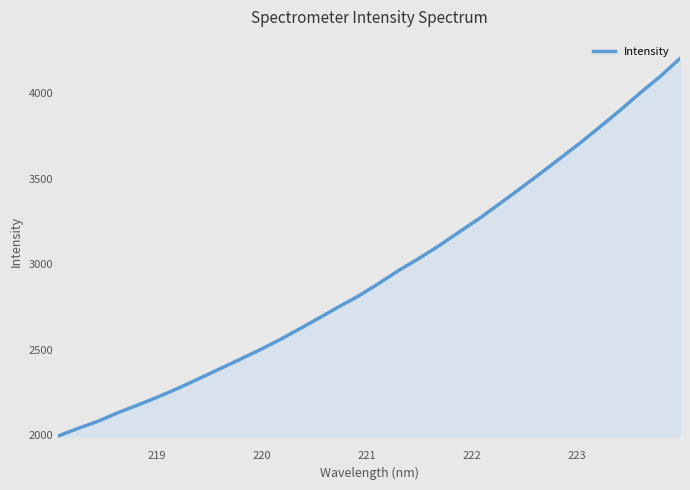

What is the maximum value shown in the chart?

4202.1